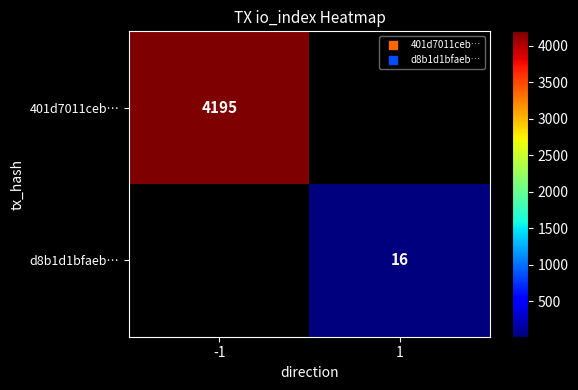

Which category has the highest value in the 401d7011ceb… series?

-1